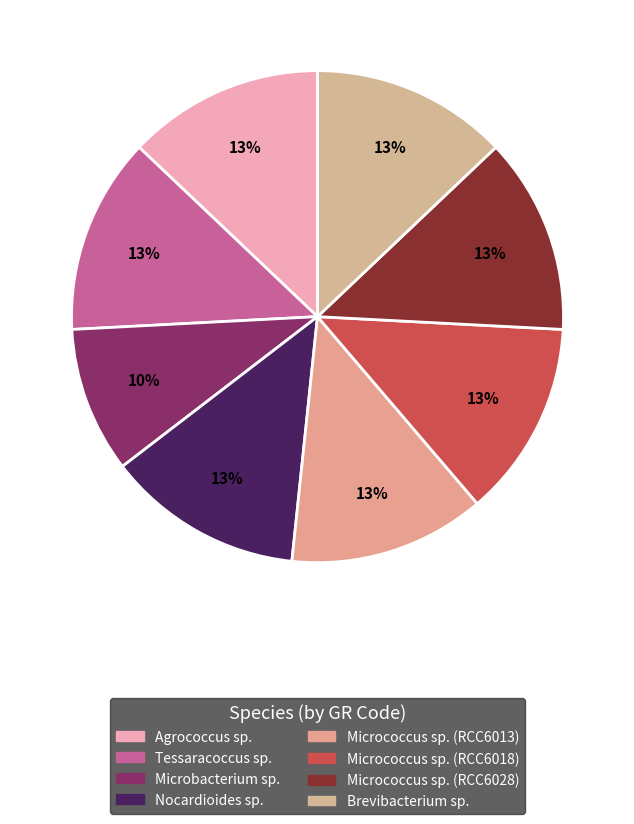

Count the number of slices in the pie.

8